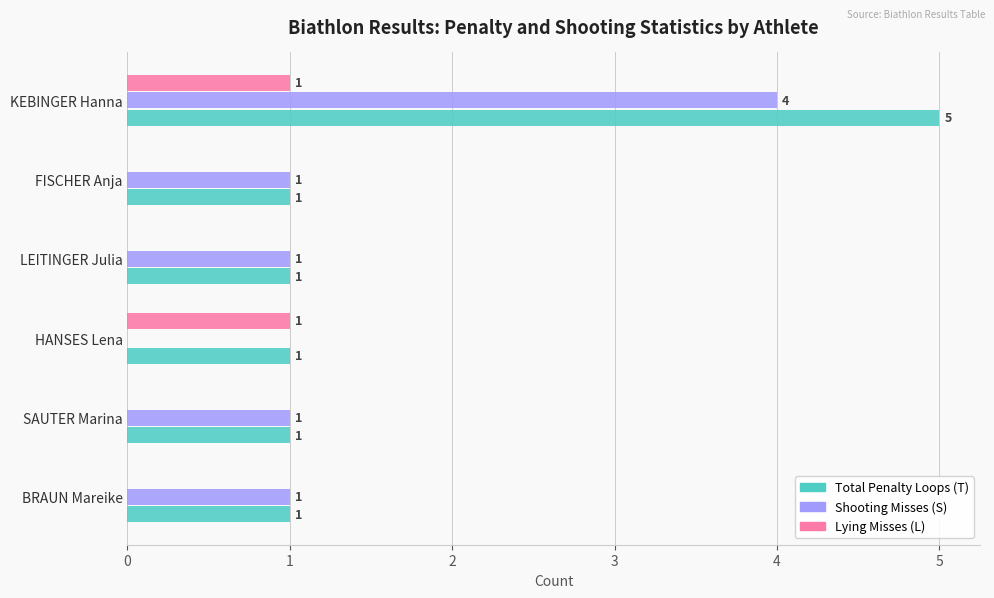

At which category is the sum across all series the highest?

KEBINGER Hanna